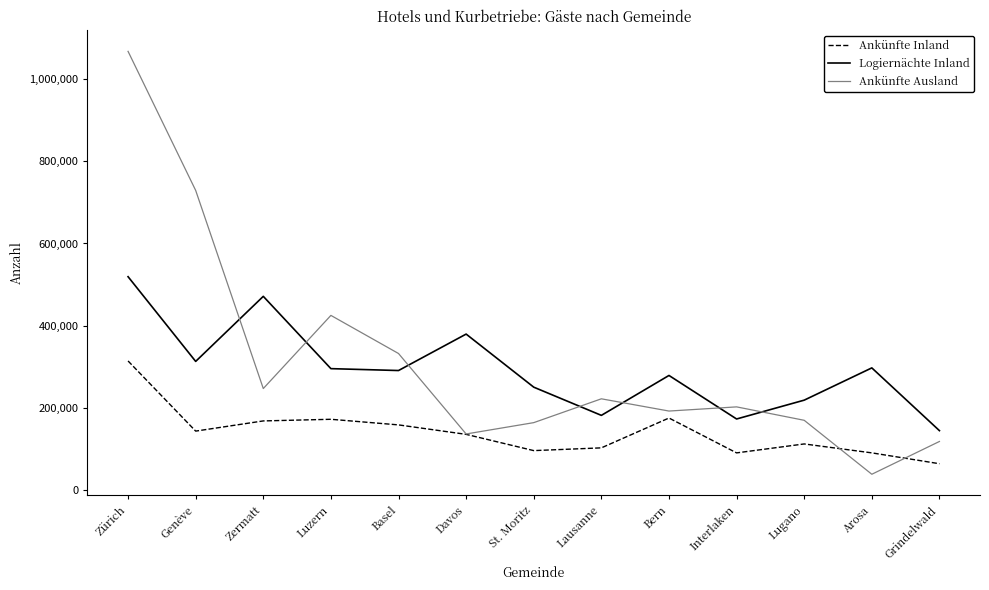

At which category does the chart reach its peak across all series?

Zürich